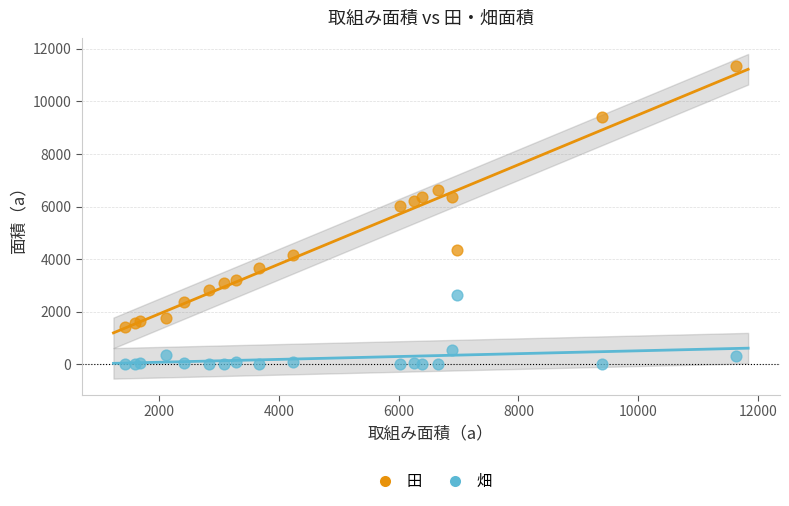

Which series has the widest spread of Y values?

田